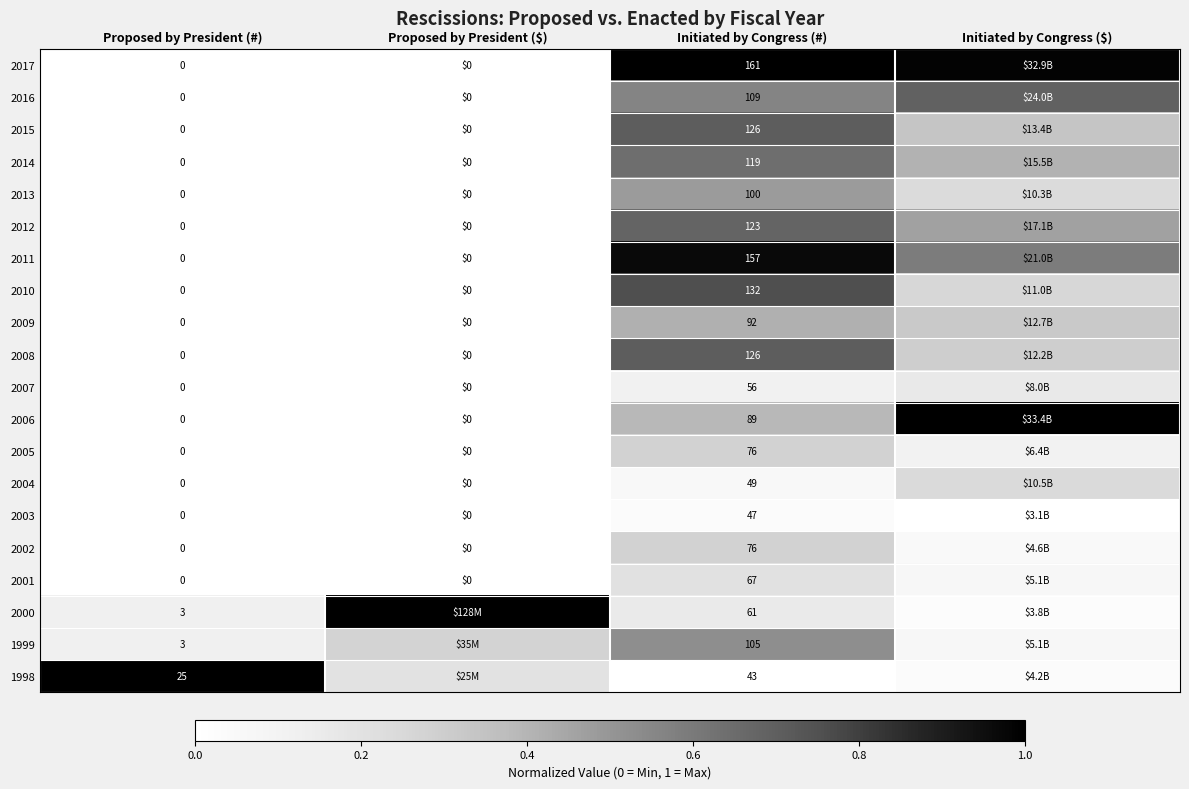

Rank the categories by 2013 value from lowest to highest.

Proposed by President (#), Proposed by President ($), Initiated by Congress ($), Initiated by Congress (#)